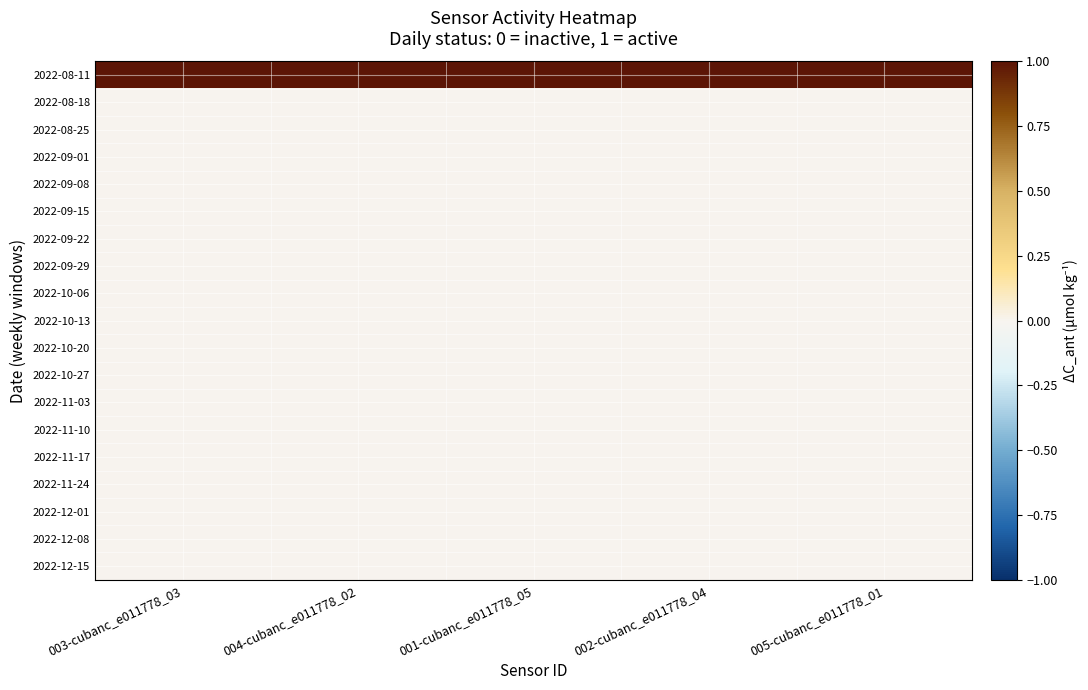

Between 003-cubanc_e011778_03 and 004-cubanc_e011778_02, which series saw the biggest shift?

2022-08-11